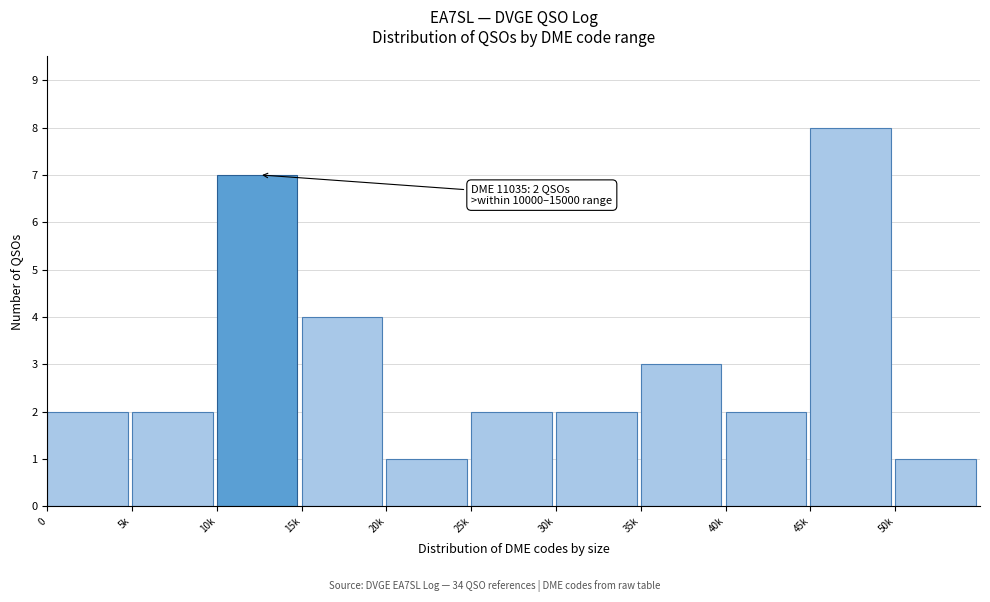

Reading left to right, list all the values displayed in this chart.

0=2	5k=2	10k=7	15k=4	20k=1	25k=2	30k=2	35k=3	40k=2	45k=8	50k=1